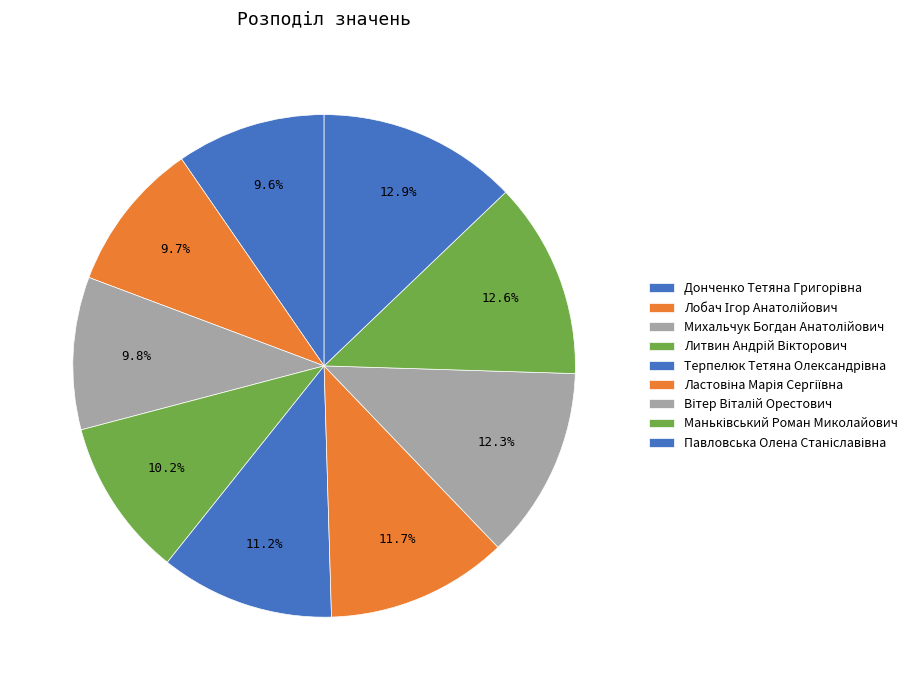

To the nearest percent, what is the combined percentage of Михальчук Богдан Анатолійович and Литвин Андрій Вікторович?

20%